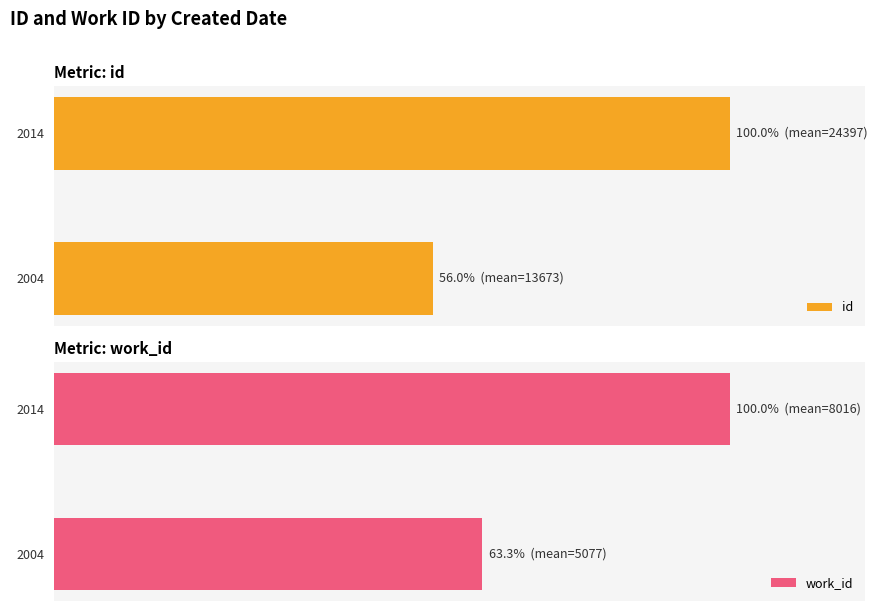

What is the average value of the work_id series?

81.7